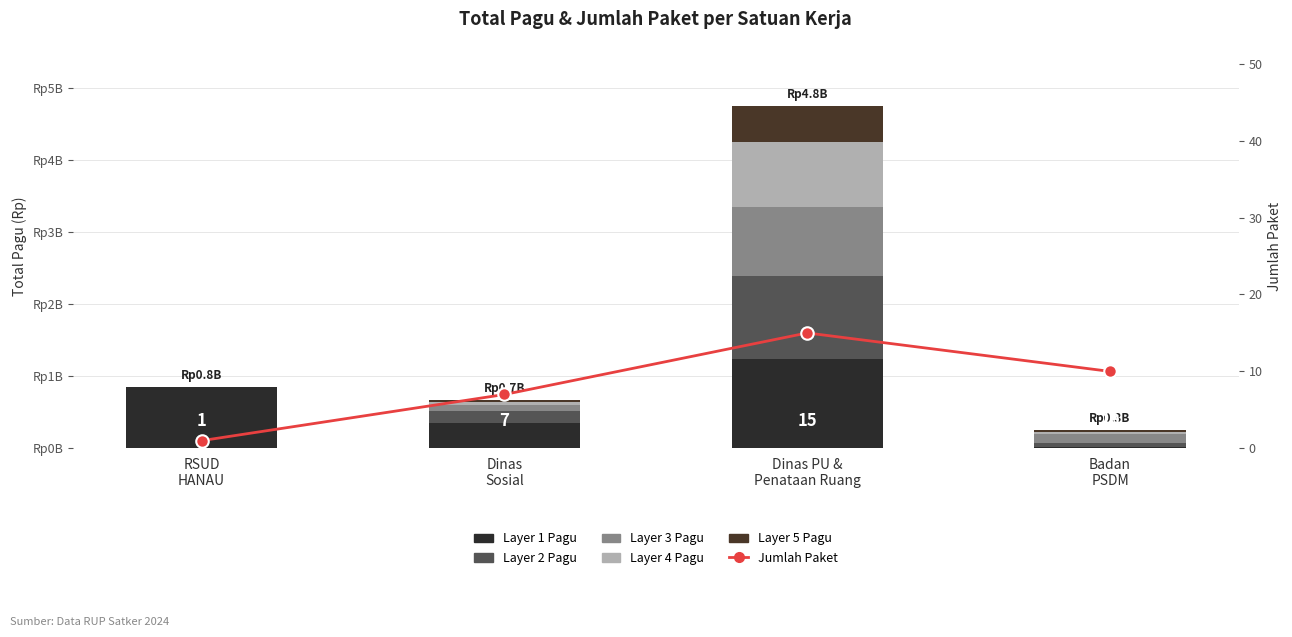

Which category has the lowest value across all series?

RSUD
HANAU